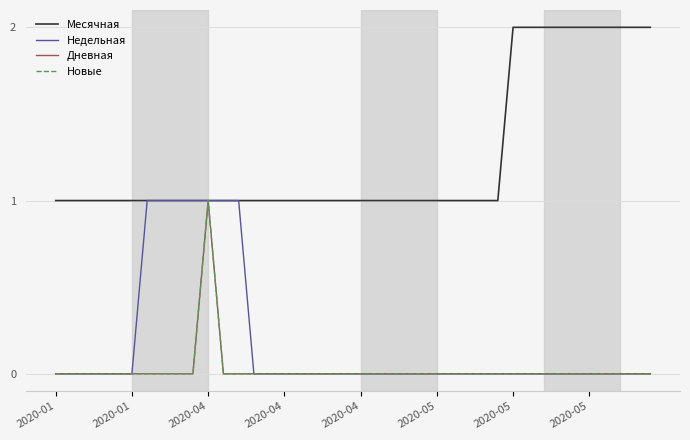

Rank the series by their maximum value, from highest to lowest.

Месячная, Недельная, Дневная, Новые